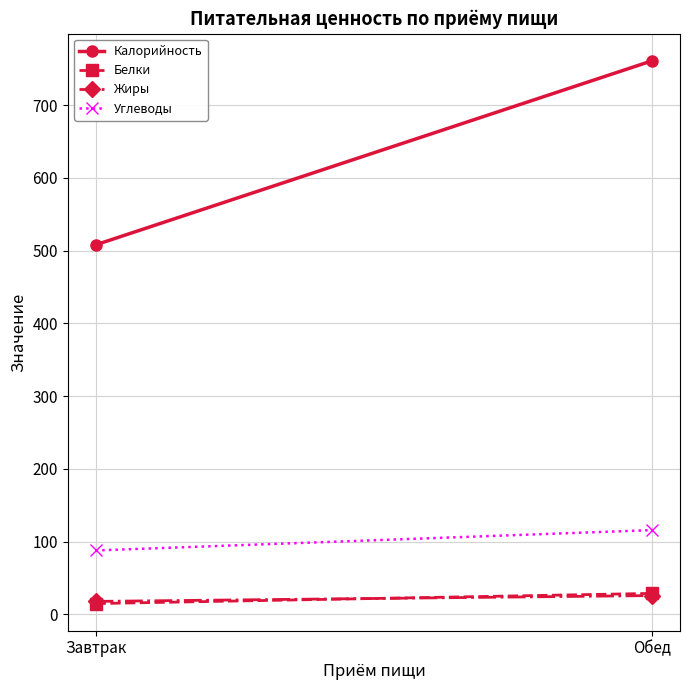

The Углеводы series shows 25 at Завтрак. True or false?

False